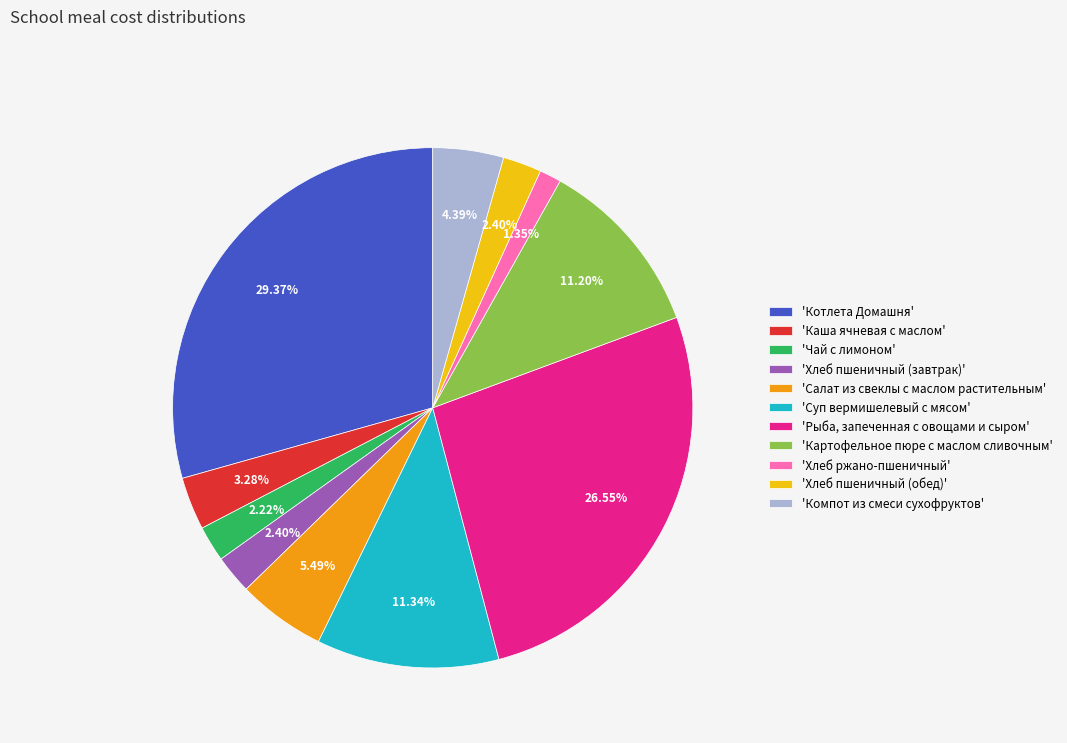

Is the sum of 'Картофельное пюре с маслом сливочным' and 'Каша ячневая с маслом' greater than half?

No